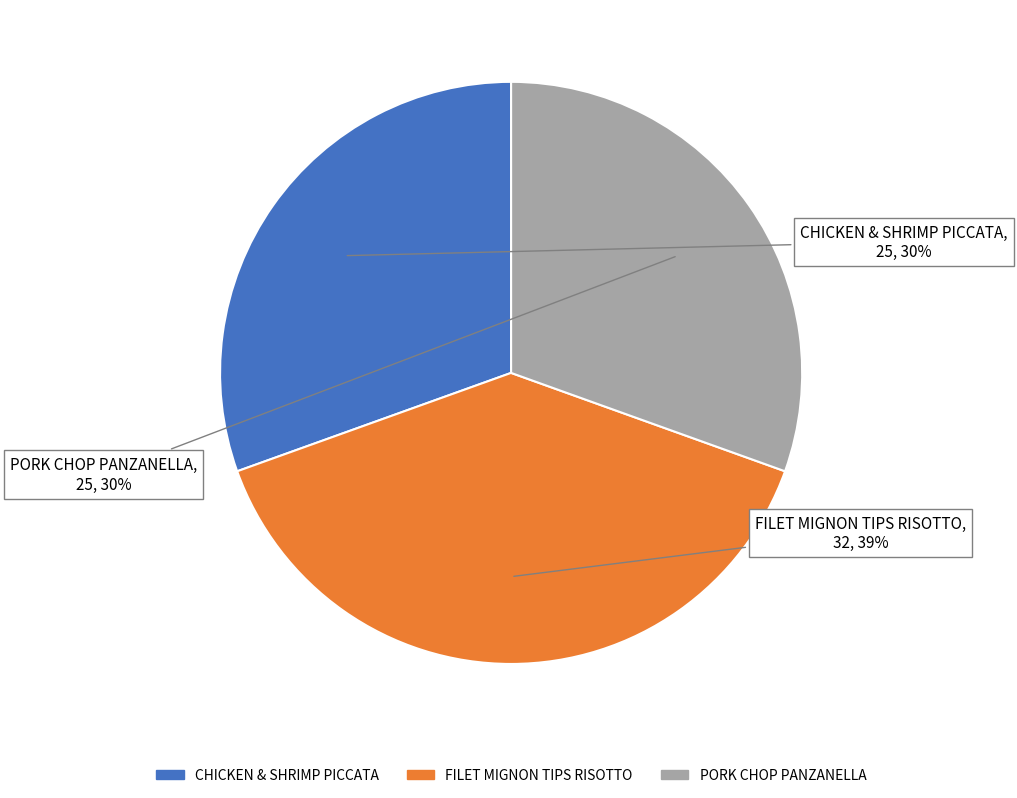

Is CHICKEN & SHRIMP PICCATA the majority of the pie?

No